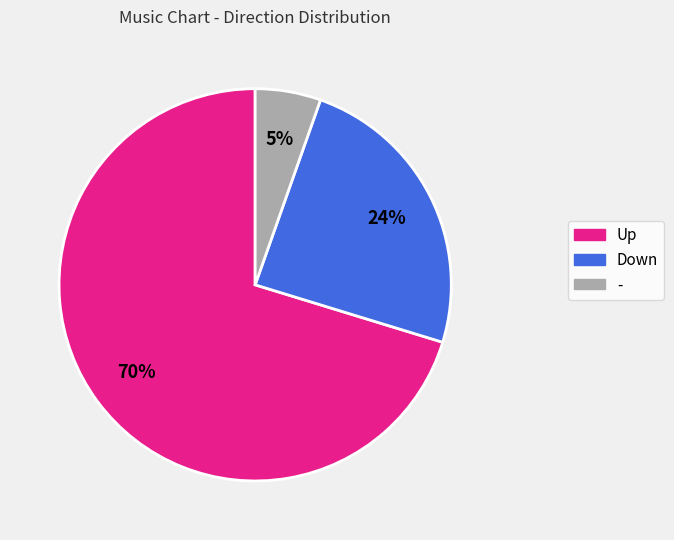

Which category has the smallest portion of the pie?

-